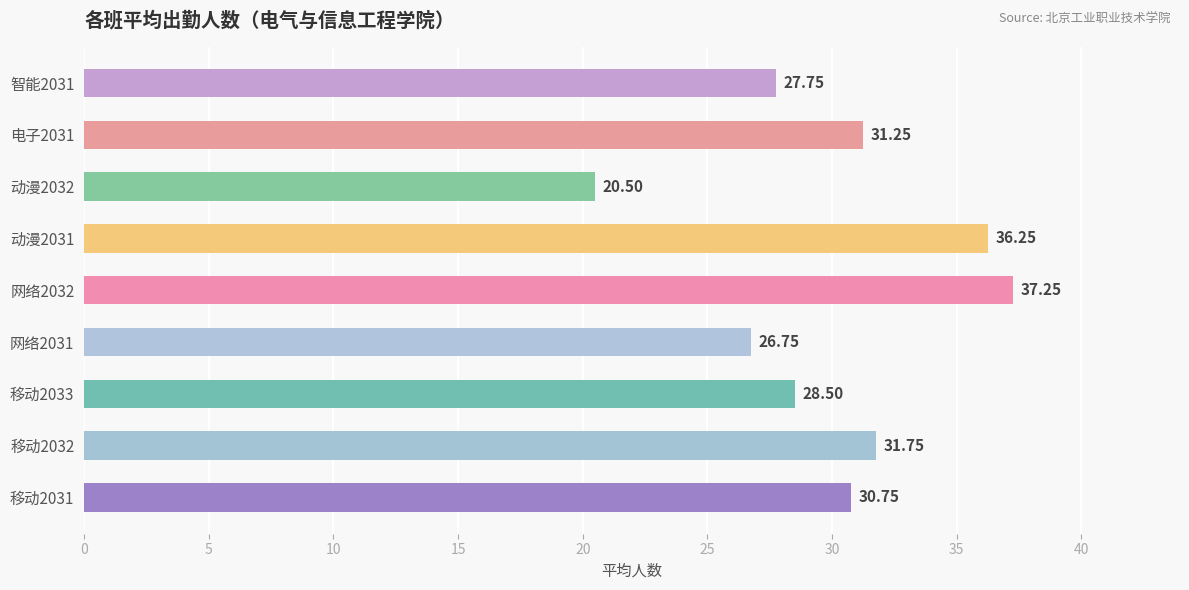

What is the smallest value displayed?

20.5